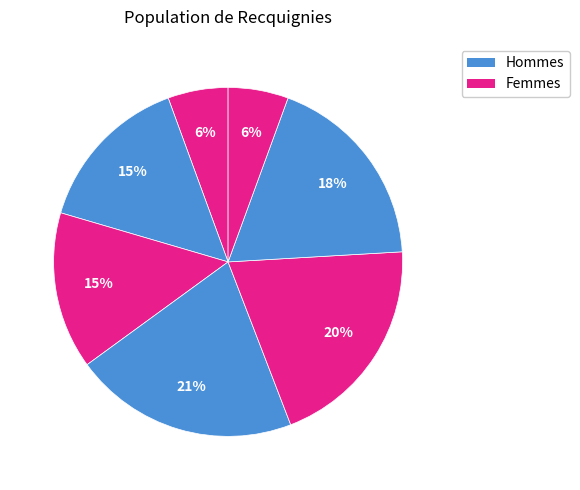

The დავით ნიკოლოზის ძე ბაქრაძე slice represents 3% of the pie. True or false?

False